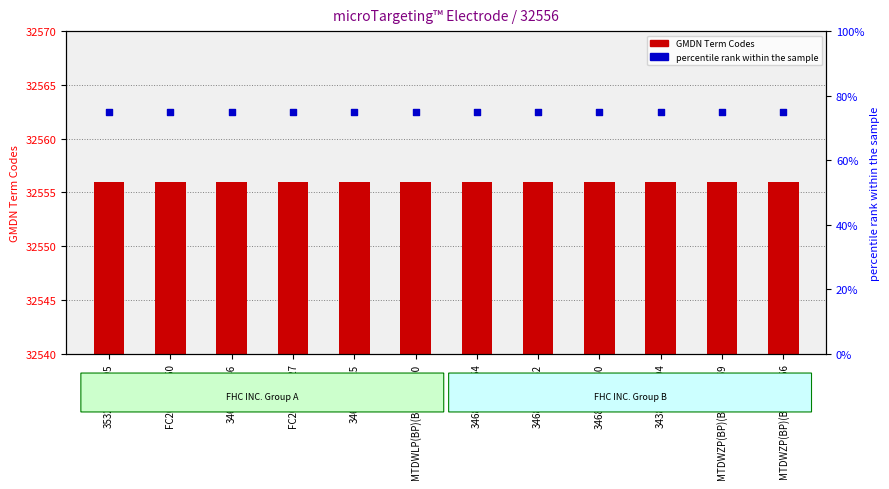

Which series contains the highest Y value?

GMDN Term Codes